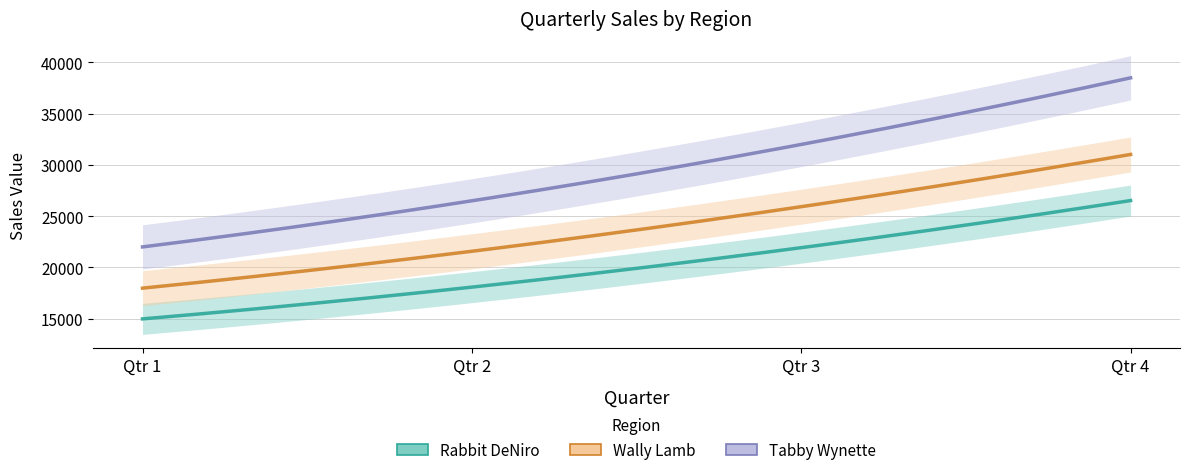

Is the value of Tabby Wynette at Qtr 1 greater than the value of Rabbit DeNiro at Qtr 4?

No